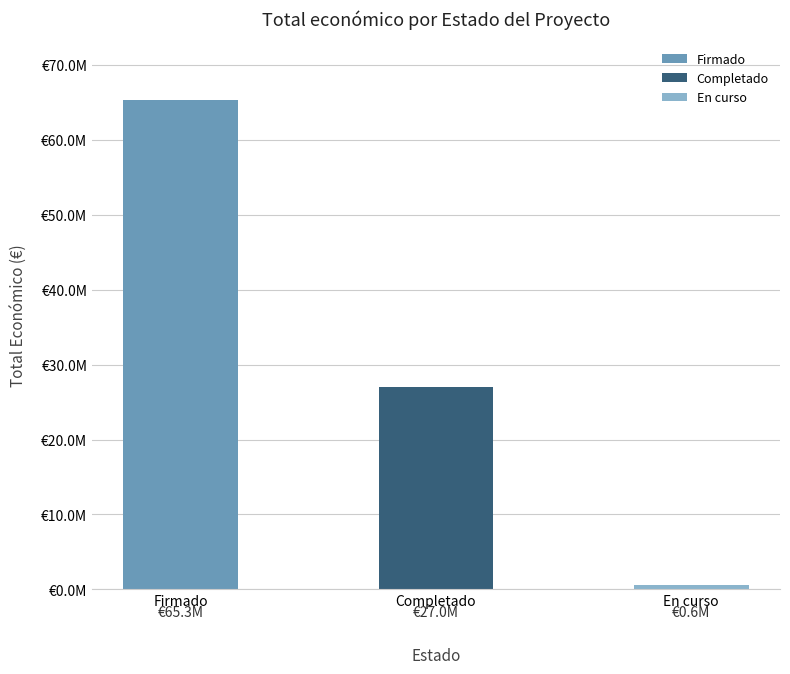

Does the chart contain any negative values?

No